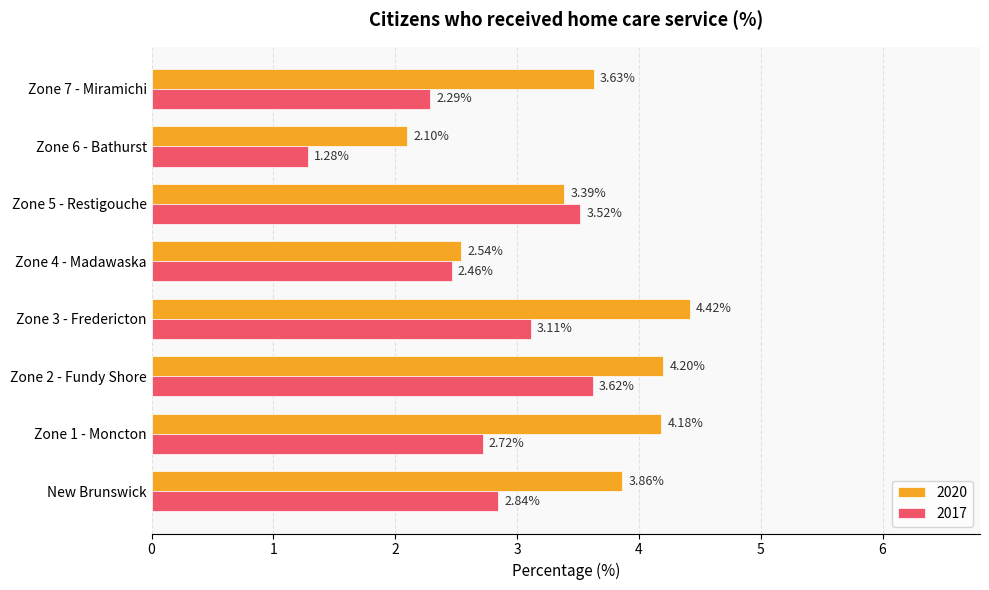

Is it true that 2020 equals 2.1 at Zone 6 - Bathurst?

True